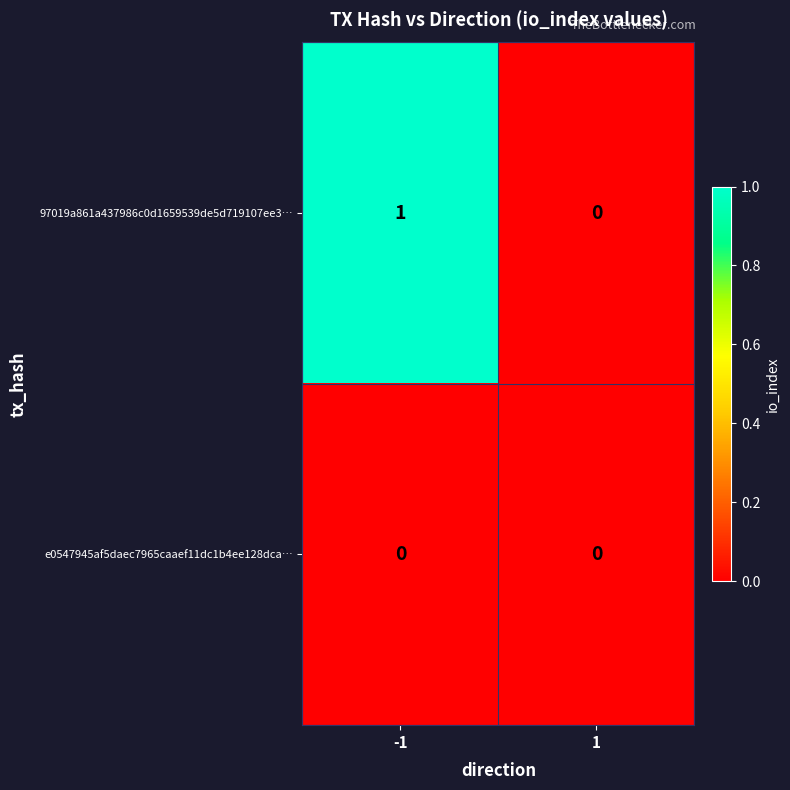

Reading right to left, extract all data points from this chart.

97019a861a437986c0d1659539de5d719107ee3…: 0	1
e0547945af5daec7965caaef11dc1b4ee128dca…: 0	0